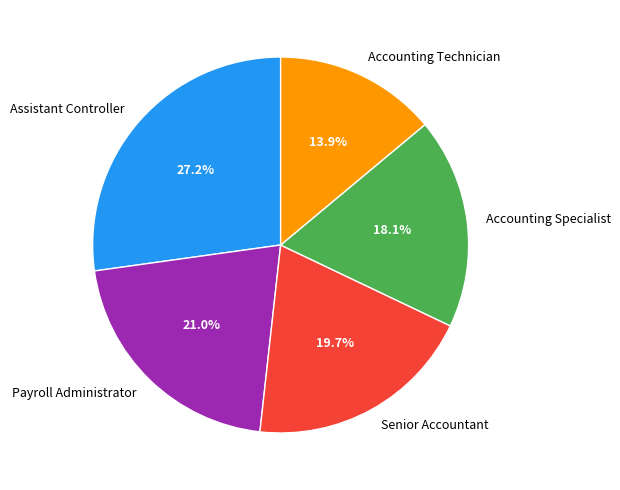

True or false: Payroll Administrator accounts for 8% of the total.

False